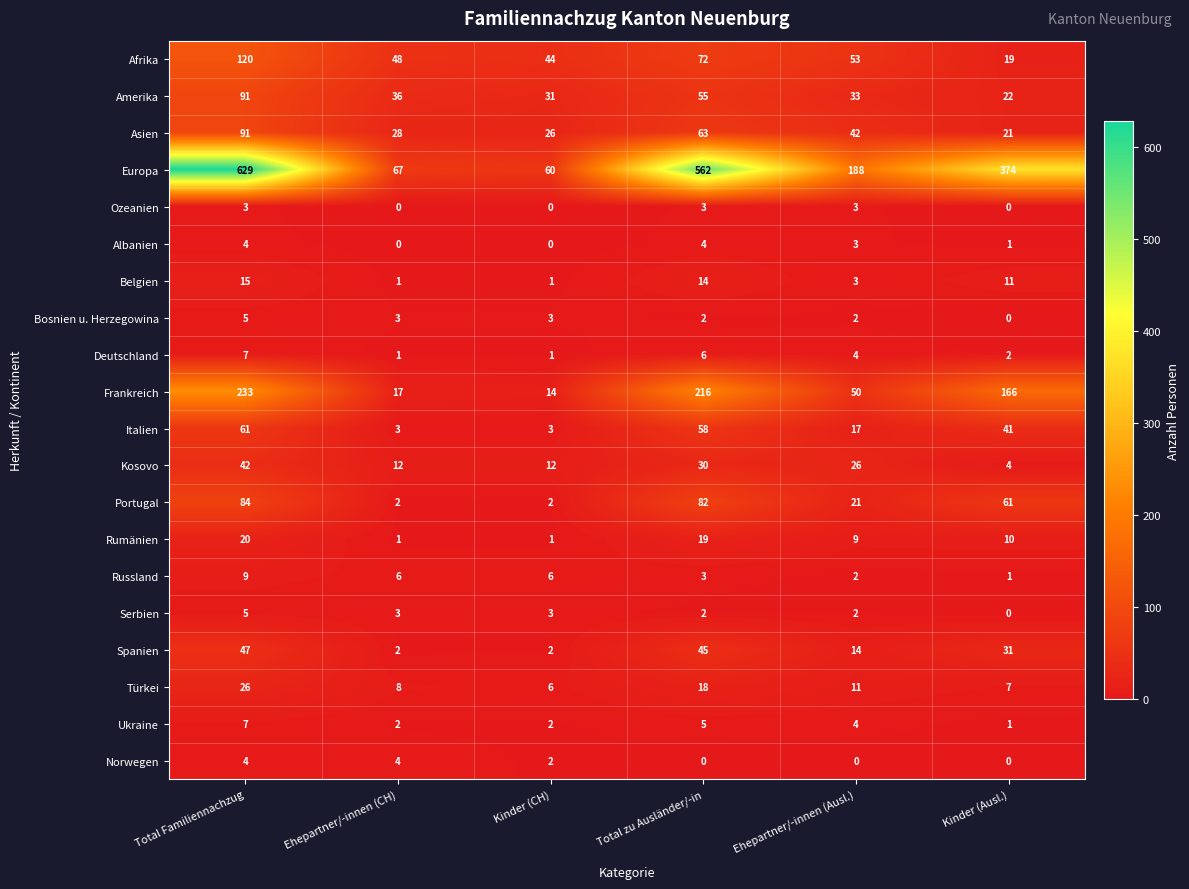

How many data points in Asien are less than 42?

3